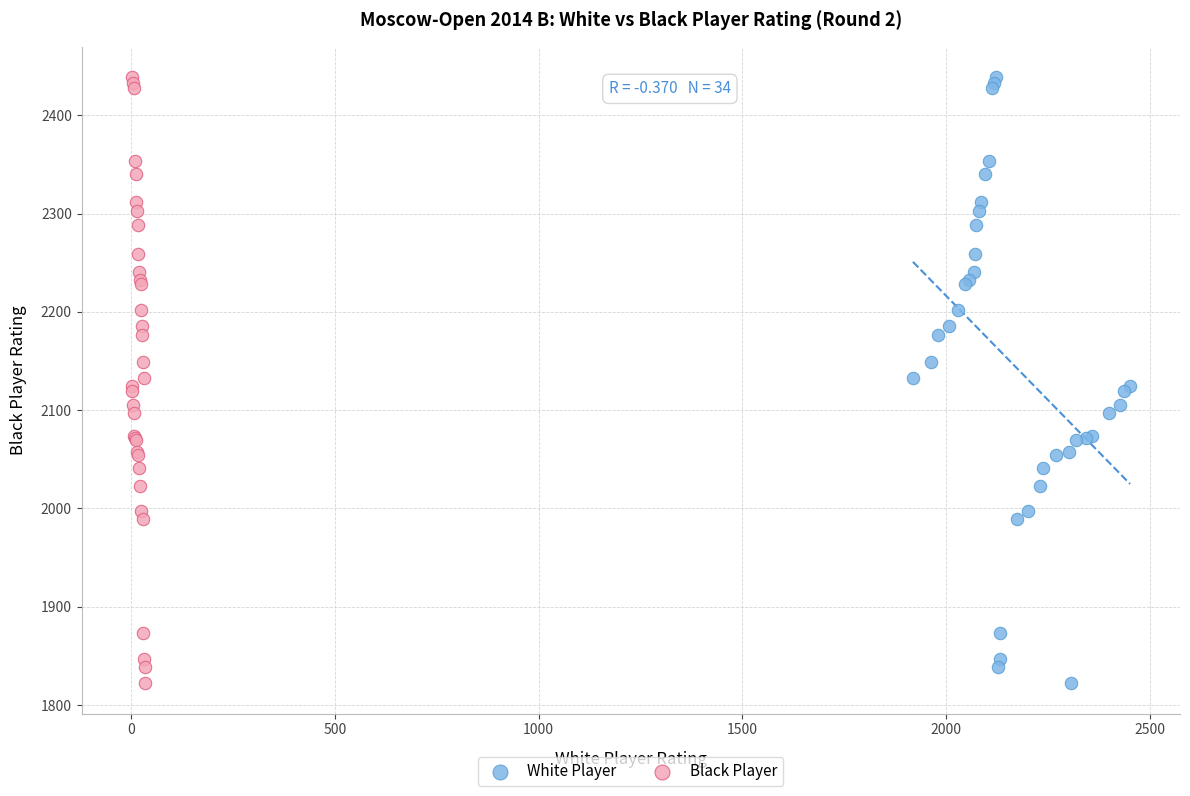

What are all the series names shown in the legend?

White Player, Black Player